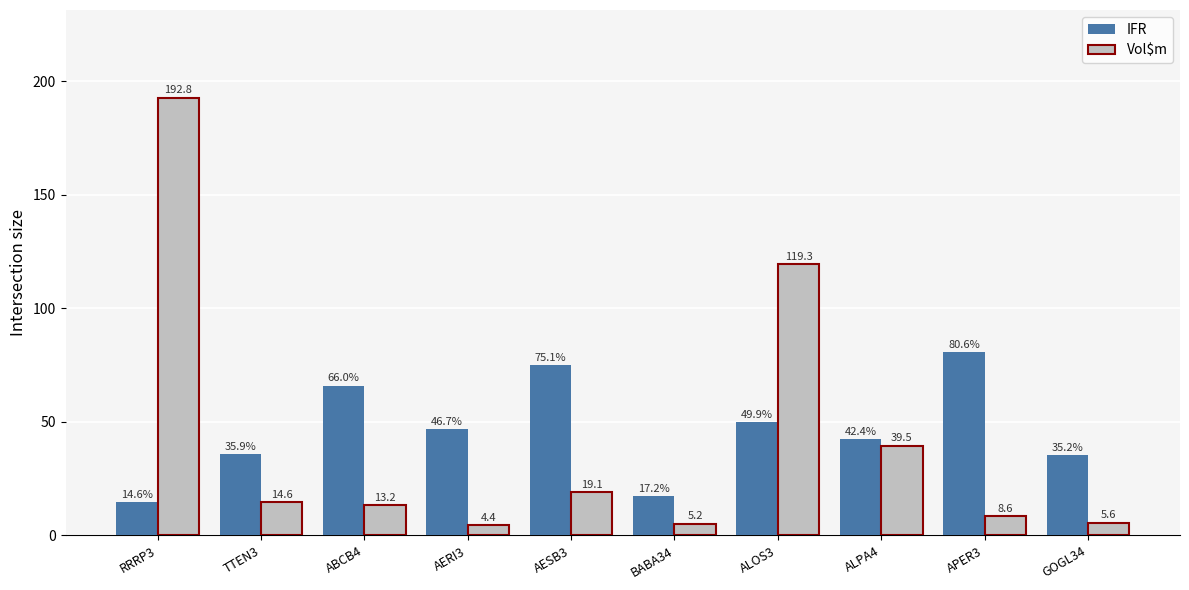

Reading left to right, list all the values displayed in this chart.

IFR: 14.6	35.9	66.0	46.7	75.1	17.2	49.9	42.4	80.6	35.2
Vol$m: 192.8	14.6	13.2	4.4	19.1	5.2	119.3	39.5	8.6	5.6